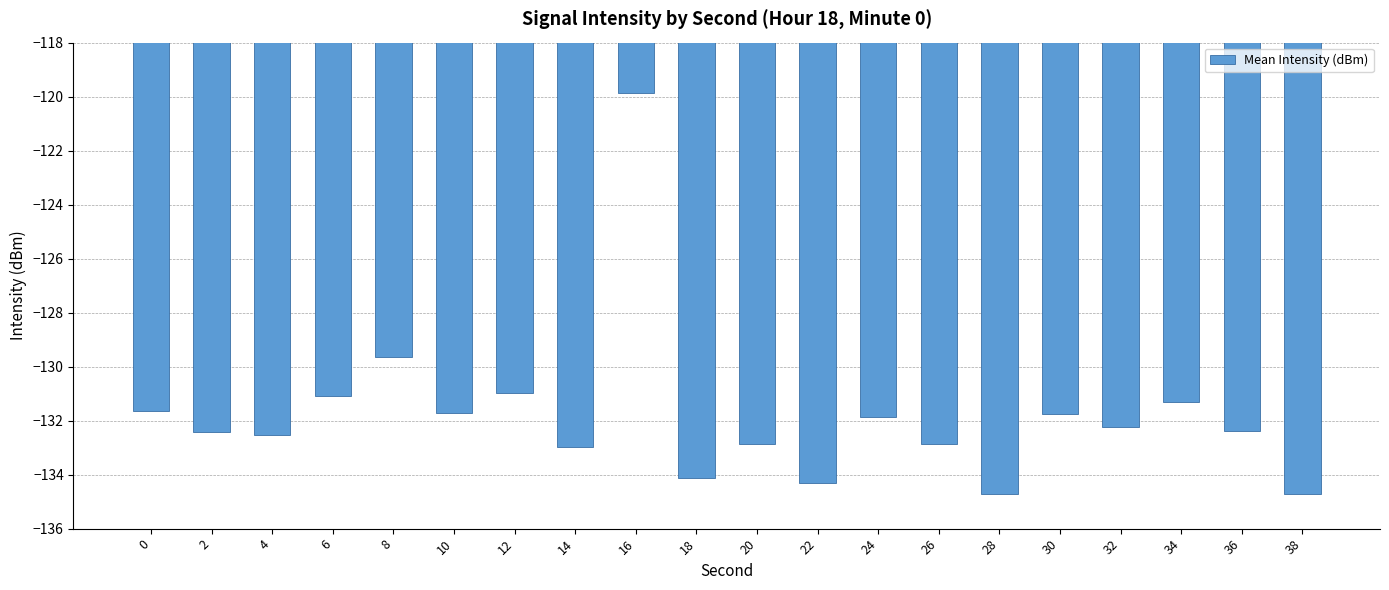

The value at 24 is -131.9. True or false?

True